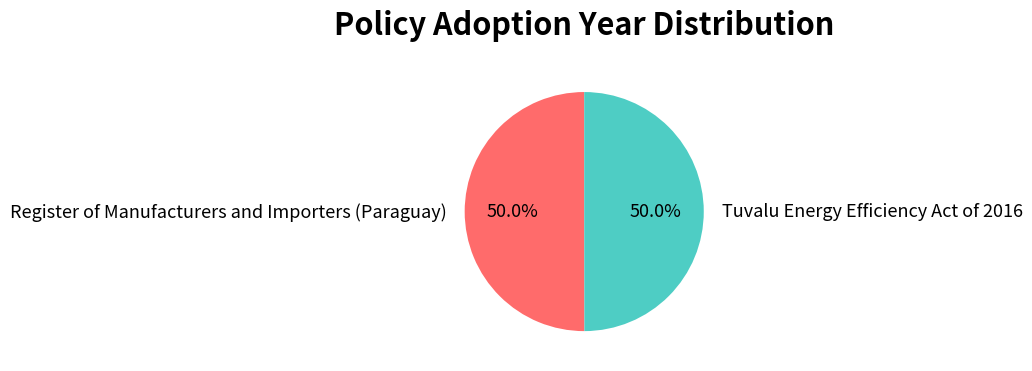

To the nearest percent, what is the combined percentage of Tuvalu Energy Efficiency Act of 2016 and Register of Manufacturers and Importers (Paraguay)?

100%